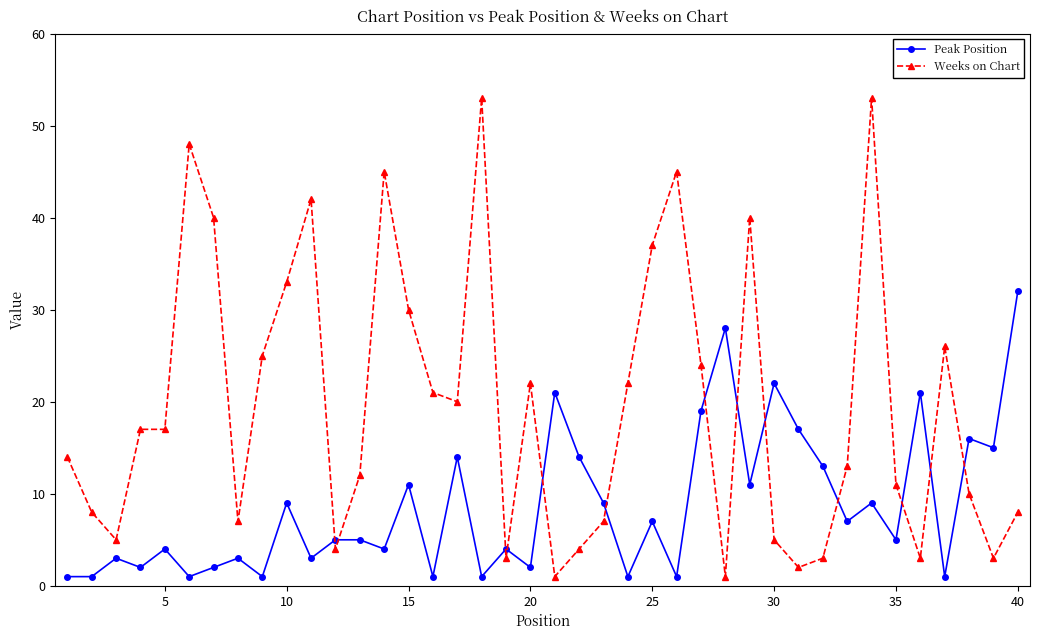

Which series has the largest range (max minus min)?

Weeks on Chart